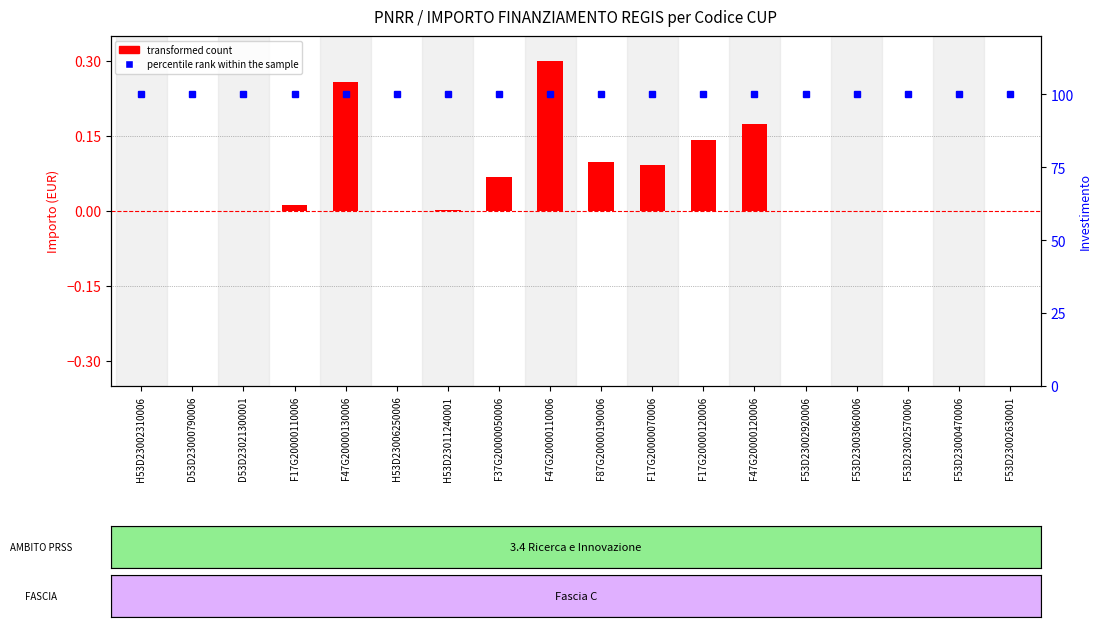

What is the label of the 9th bar from the left?

F47G20000110006